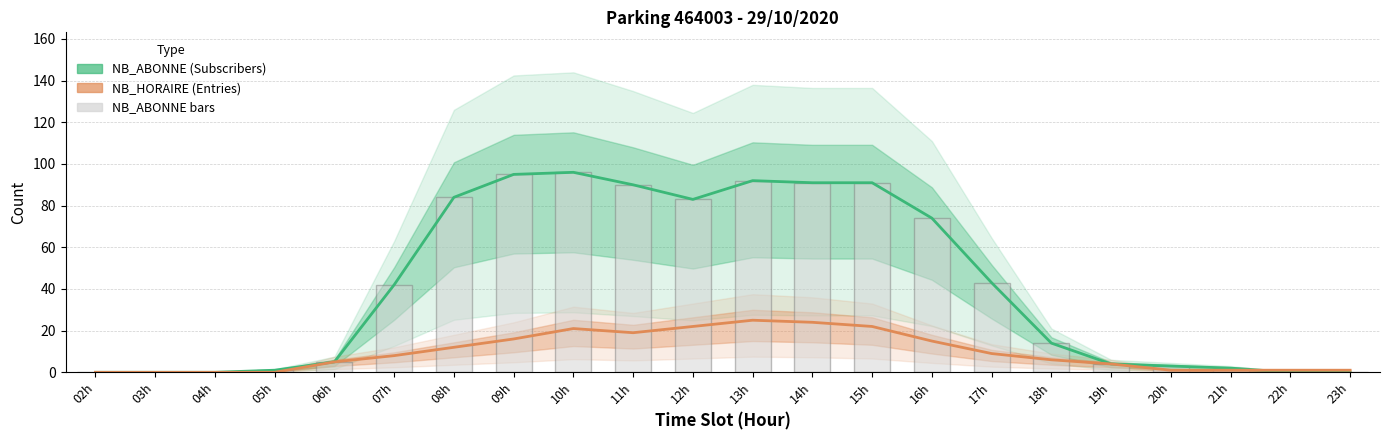

At 19h, list the series in order from smallest to largest.

NB_ABONNE (Subscribers), NB_HORAIRE (Entries), NB_ABONNE bars